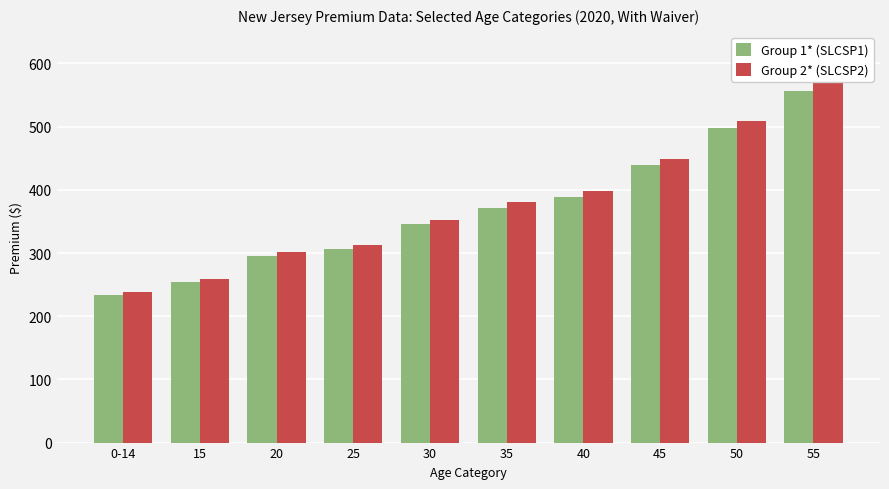

What is the difference between the highest and lowest values at 55?

12.3